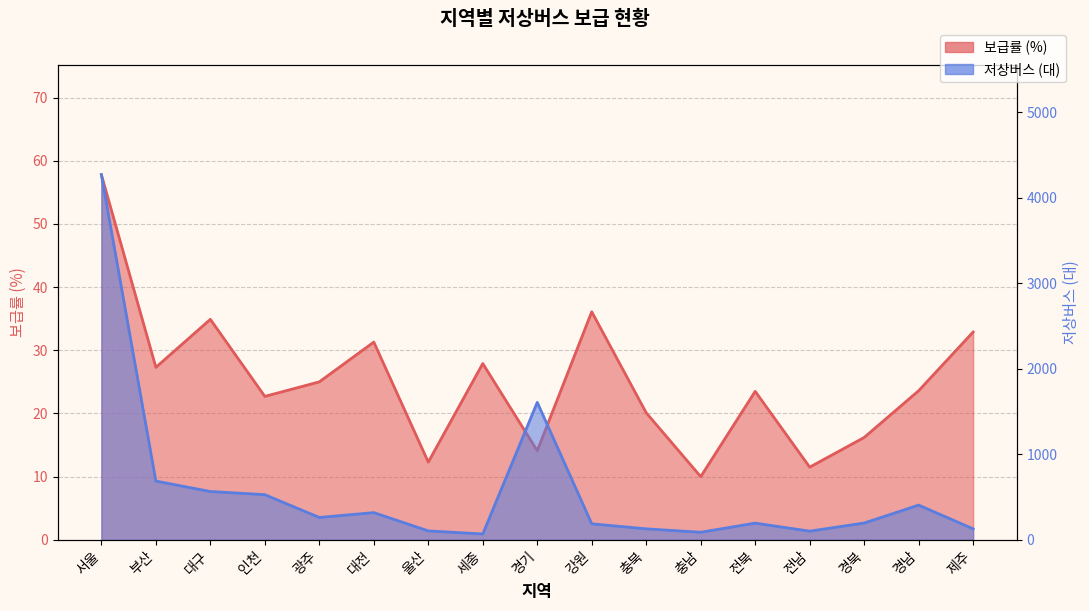

What is the highest value of the 보급률 series?

57.8